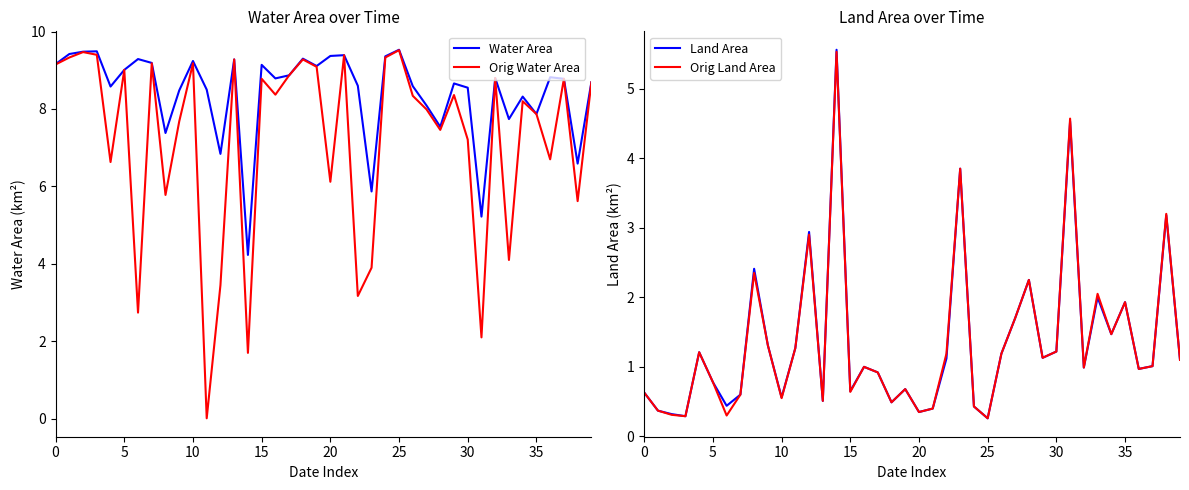

Which category has the lowest value across all series?

11